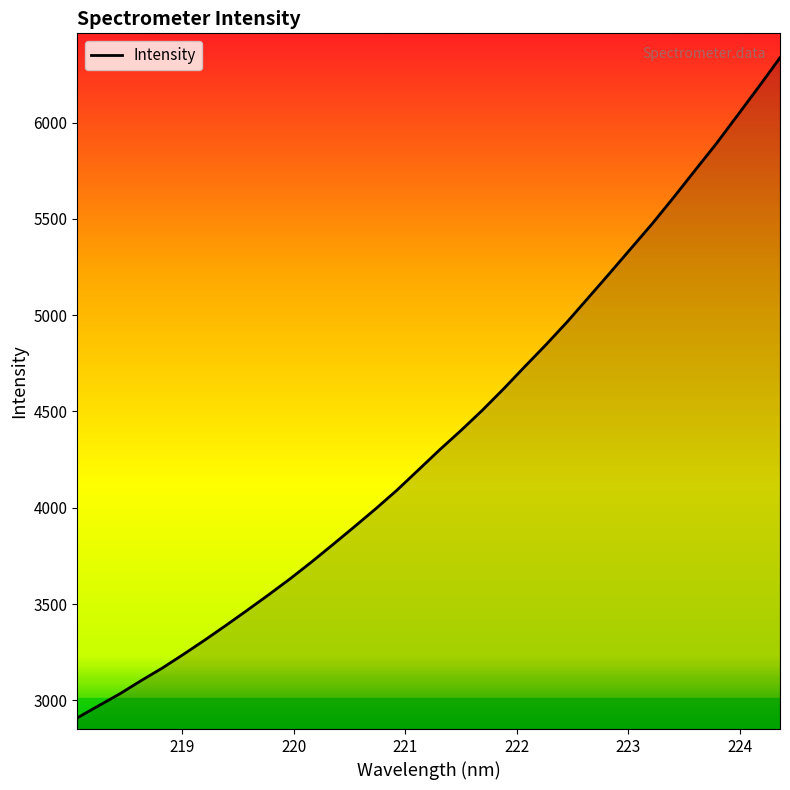

What is the minimum value shown in the chart?

2909.4